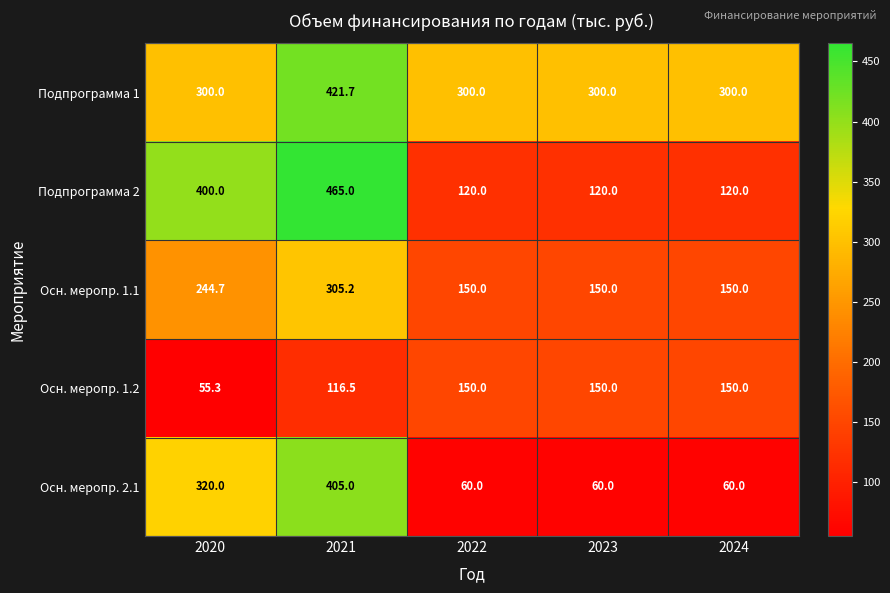

List the series in order of their peak value, lowest first.

Осн. меропр. 1.2, Осн. меропр. 1.1, Осн. меропр. 2.1, Подпрограмма 1, Подпрограмма 2